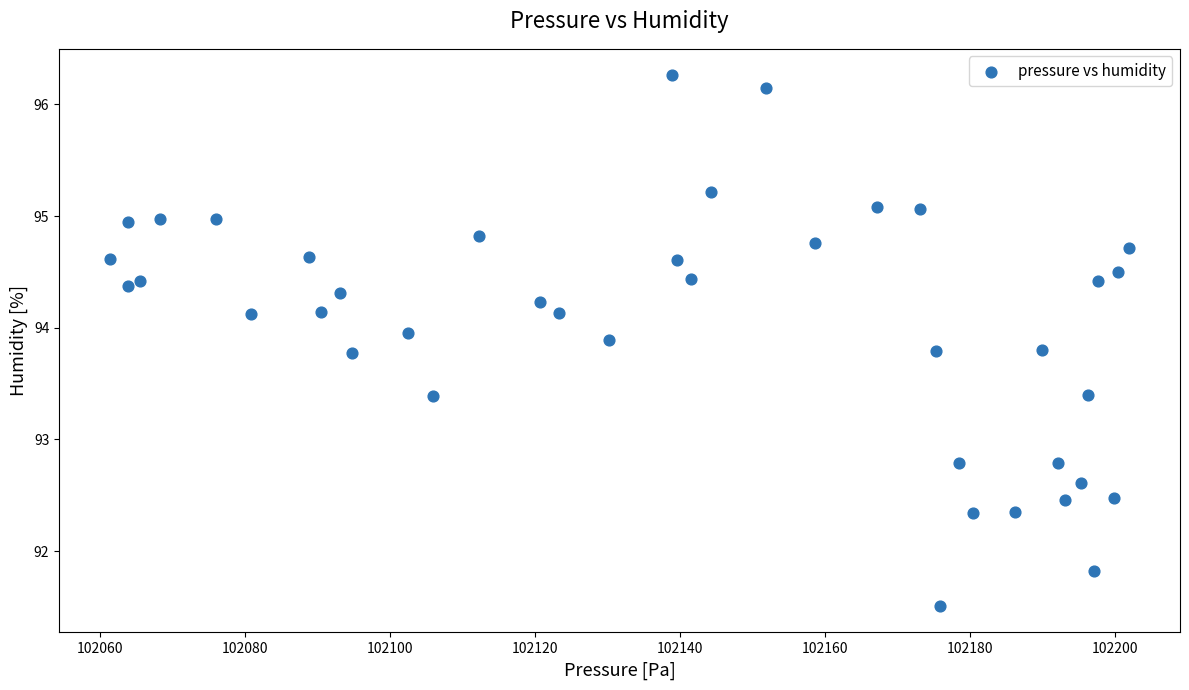

What is the range of X values (max minus min)?

140.5